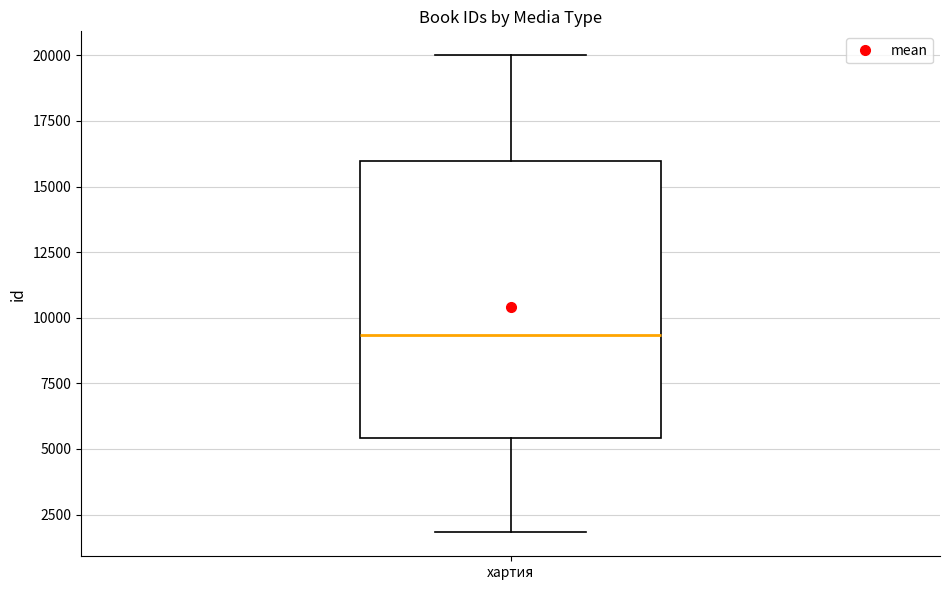

Read this box plot against the y-axis: the position of the median line, the range covered by the box, and the ends of both whiskers. The values are not printed on the chart, so give them approximately, as read against the axis.

median 9500, box 5500 to 16000, whiskers 2000 to 20000